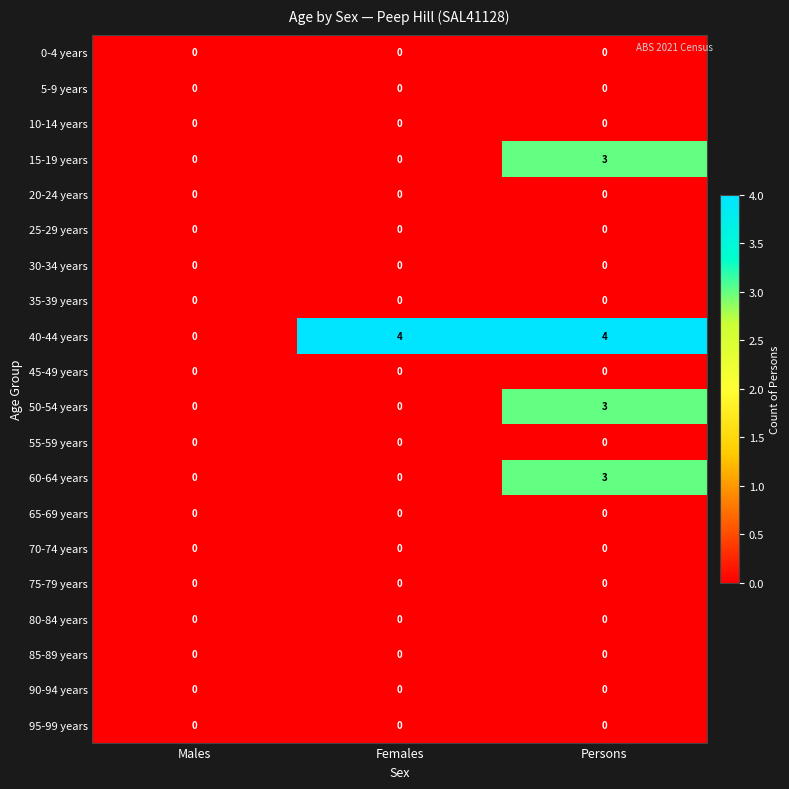

At which category is the sum across all series the highest?

Persons